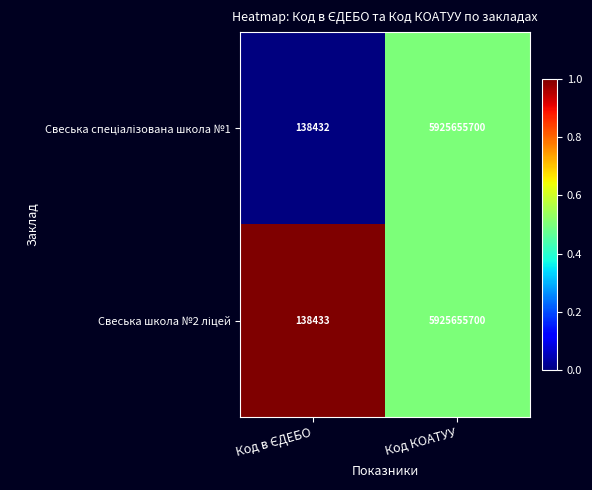

What is the greatest value displayed?

5925655700